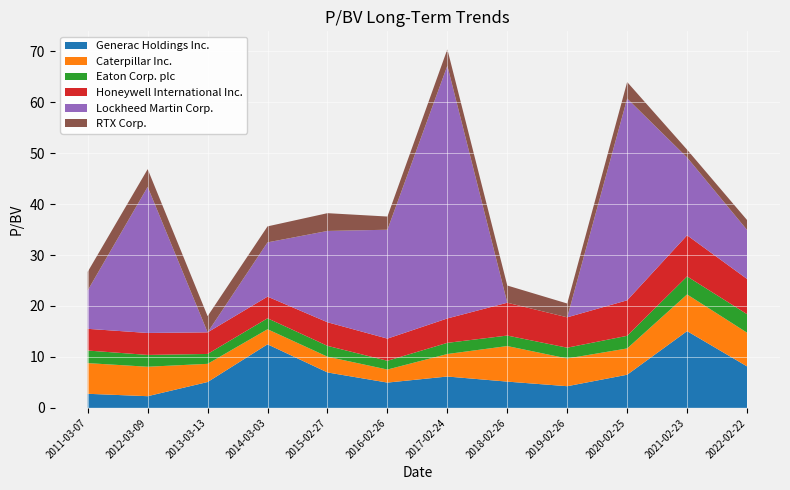

Reading right to left, list all the values displayed in this chart.

Generac Holdings Inc.: 2022-02-22=8.1	2021-02-23=15.1	2020-02-25=6.5	2019-02-26=4.2	2018-02-26=5.2	2017-02-24=6.2	2016-02-26=5.0	2015-02-27=7.0	2014-03-03=12.5	2013-03-13=5.1	2012-03-09=2.3	2011-03-07=2.8
Caterpillar Inc.: 2022-02-22=6.6	2021-02-23=7.2	2020-02-25=5.2	2019-02-26=5.4	2018-02-26=7.0	2017-02-24=4.4	2016-02-26=2.6	2015-02-27=3.1	2014-03-03=3.0	2013-03-13=3.6	2012-03-09=5.8	2011-03-07=6.0
Eaton Corp. plc: 2022-02-22=3.6	2021-02-23=3.5	2020-02-25=2.5	2019-02-26=2.1	2018-02-26=2.1	2017-02-24=2.2	2016-02-26=1.7	2015-02-27=2.1	2014-03-03=2.1	2013-03-13=1.9	2012-03-09=2.3	2011-03-07=2.5
Honeywell International Inc.: 2022-02-22=6.9	2021-02-23=8.1	2020-02-25=7.0	2019-02-26=6.0	2018-02-26=6.4	2017-02-24=4.8	2016-02-26=4.3	2015-02-27=4.6	2014-03-03=4.2	2013-03-13=4.2	2012-03-09=4.3	2011-03-07=4.3
Lockheed Martin Corp.: 2022-02-22=9.6	2021-02-23=15.3	2020-02-25=39.6	2019-02-26=0.0	2018-02-26=0.0	2017-02-24=49.6	2016-02-26=21.4	2015-02-27=17.9	2014-03-03=10.7	2013-03-13=0.0	2012-03-09=28.7	2011-03-07=7.6
RTX Corp.: 2022-02-22=1.9	2021-02-23=1.5	2020-02-25=3.2	2019-02-26=2.7	2018-02-26=3.4	2017-02-24=3.2	2016-02-26=2.6	2015-02-27=3.5	2014-03-03=3.1	2013-03-13=3.2	2012-03-09=3.5	2011-03-07=3.6